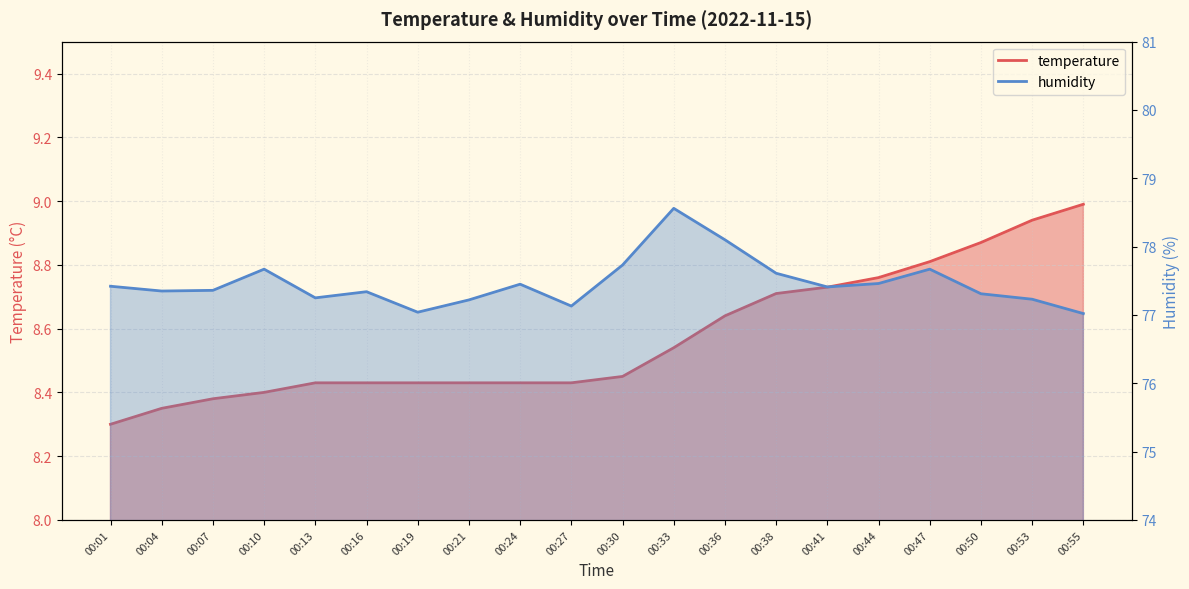

Read the humidity value at 00:30.

77.7